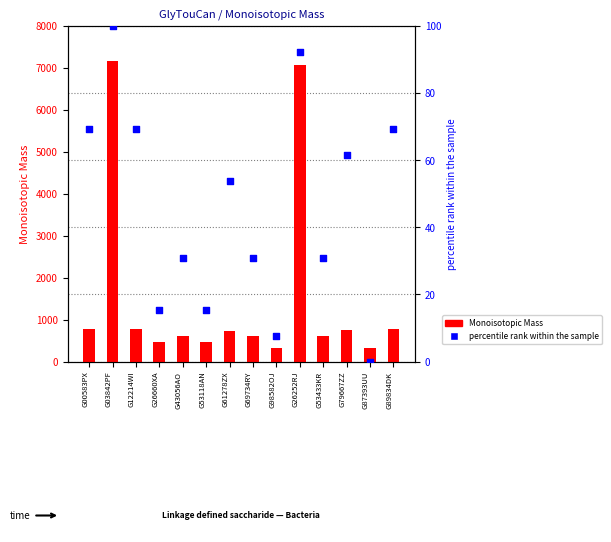

Which series has the largest total across all categories?

Monoisotopic Mass